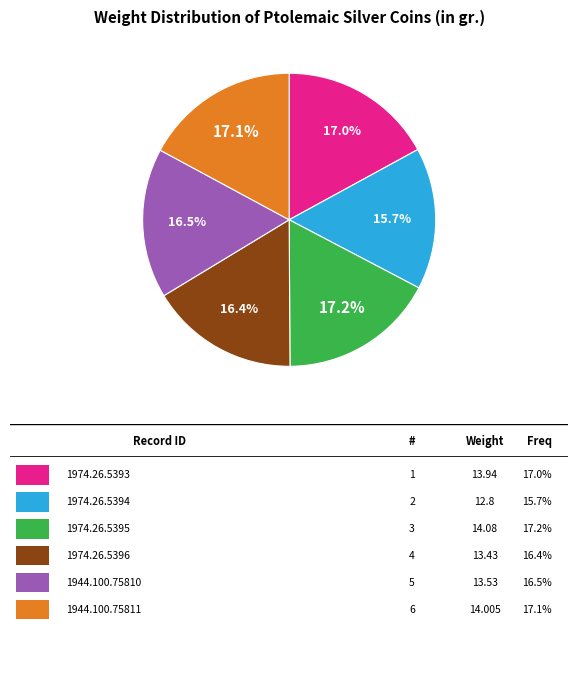

Does any single category account for the majority?

No